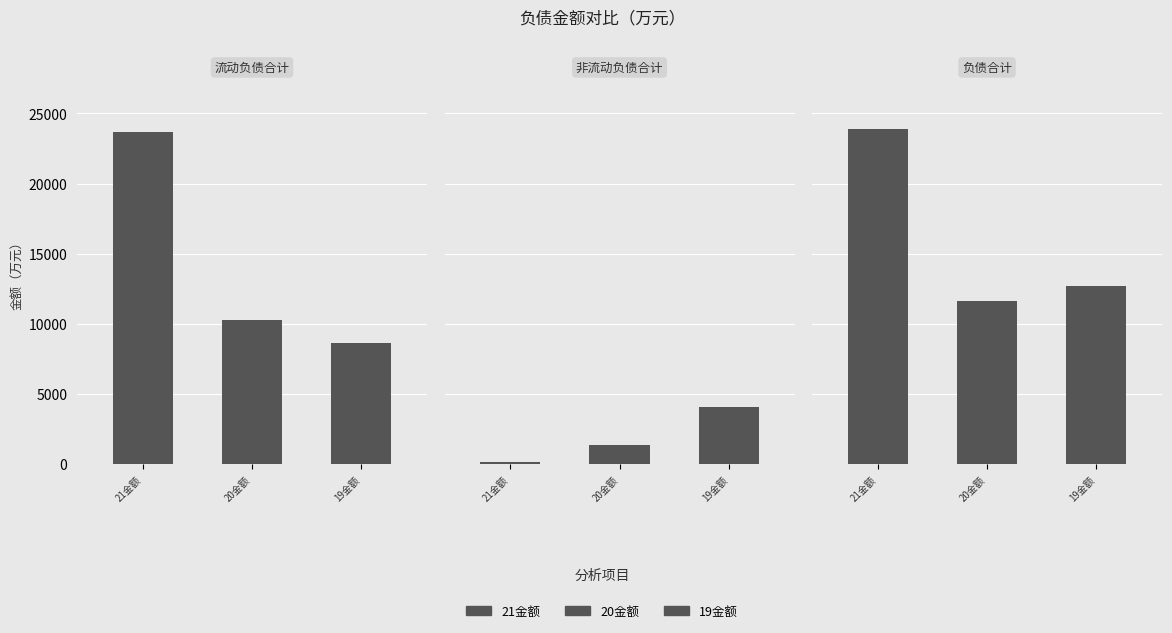

Which label corresponds to the smallest value in the chart?

非流动负债合计